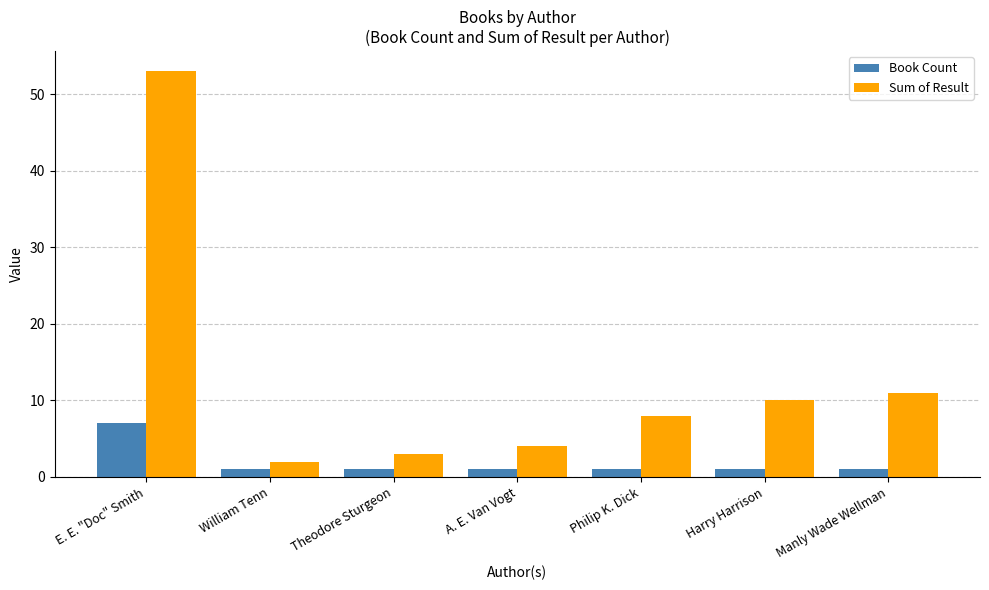

Reading left to right, extract all data points from this chart.

Book Count: E. E. "Doc" Smith=7	William Tenn=1	Theodore Sturgeon=1	A. E. Van Vogt=1	Philip K. Dick=1	Harry Harrison=1	Manly Wade Wellman=1
Sum of Result: E. E. "Doc" Smith=53	William Tenn=2	Theodore Sturgeon=3	A. E. Van Vogt=4	Philip K. Dick=8	Harry Harrison=10	Manly Wade Wellman=11